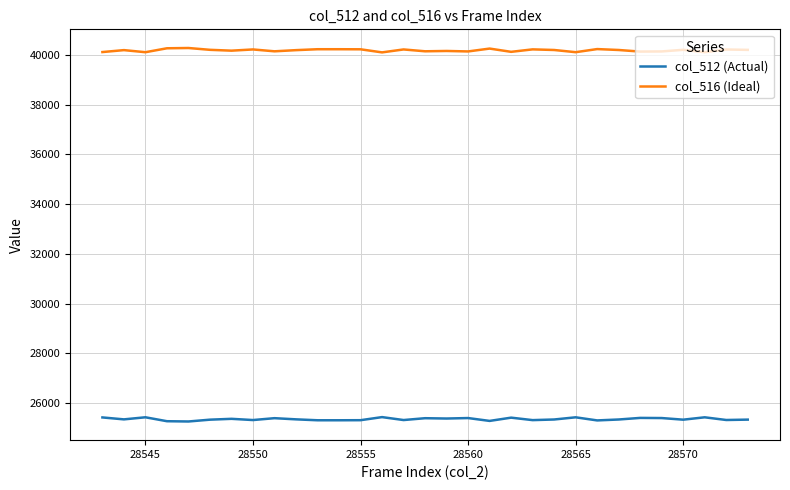

What are all the series names shown in the legend?

col_512 (Actual), col_516 (Ideal)